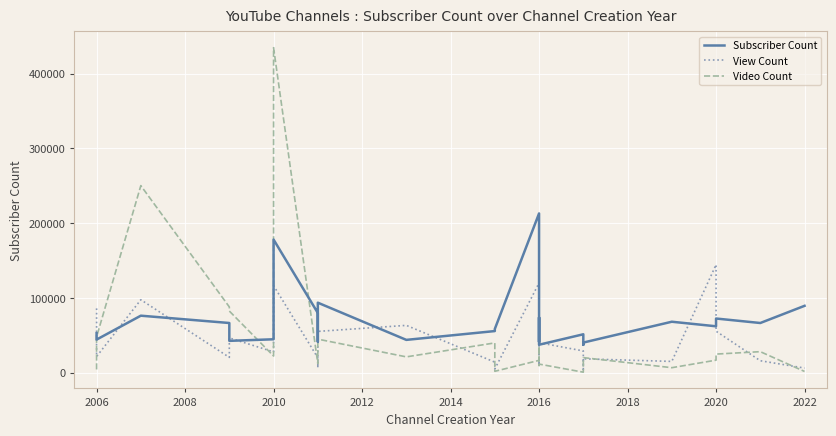

At how many categories does at least one series exceed 132281?

4